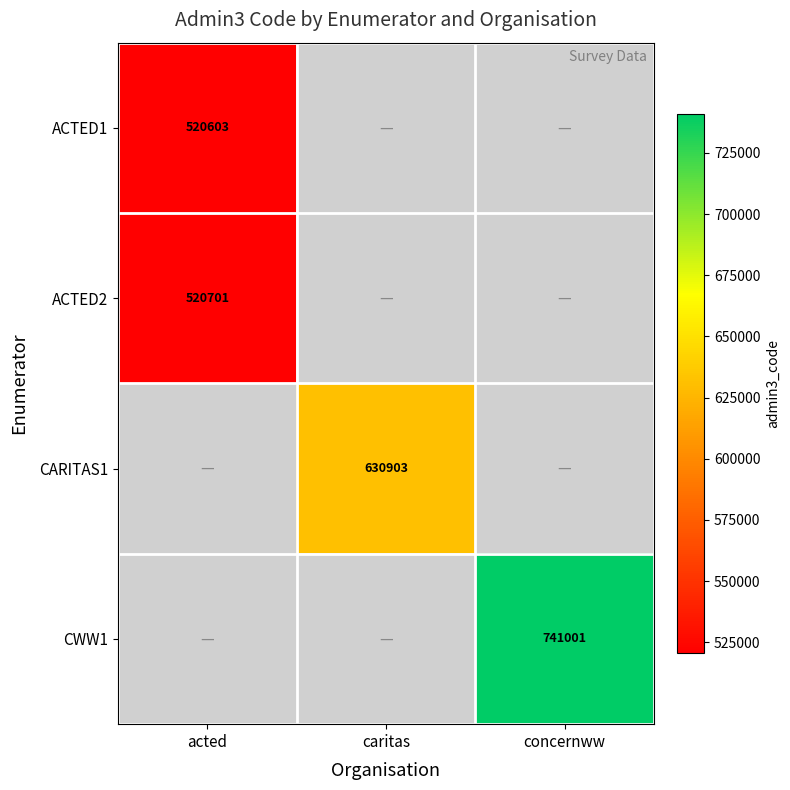

Is it true that CARITAS1 equals 630903 at caritas?

True